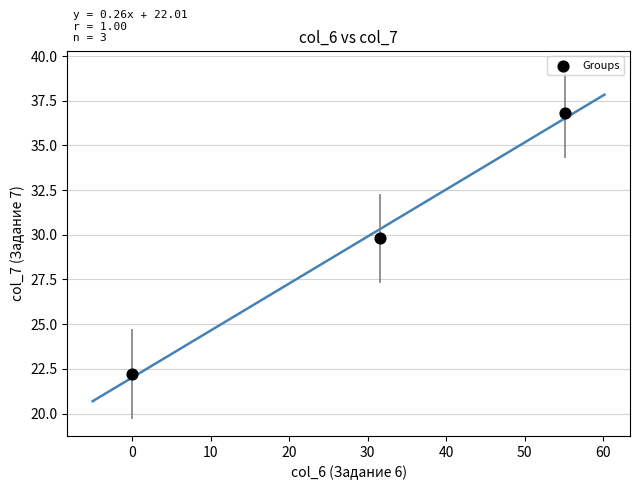

What is the range of X values (max minus min)?

55.1